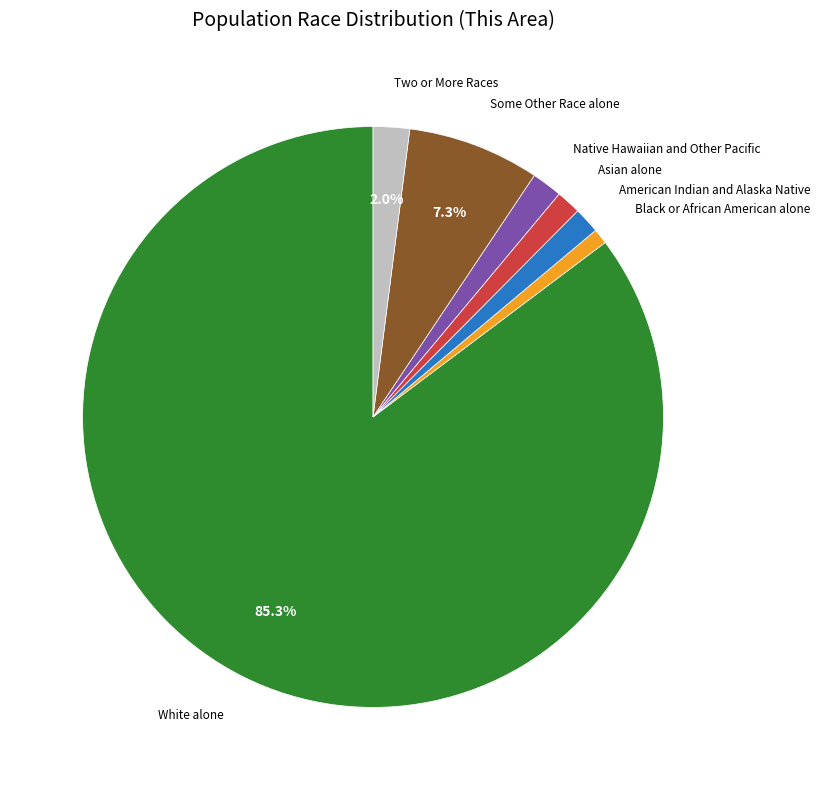

Does any single category account for the majority?

Yes